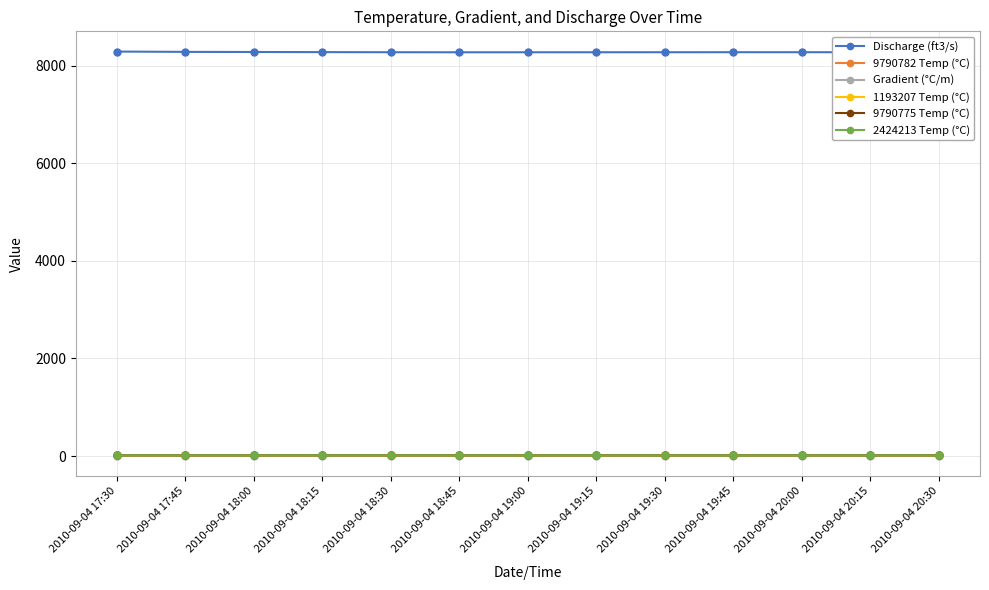

Which series has the widest spread of values?

Discharge (ft3/s)